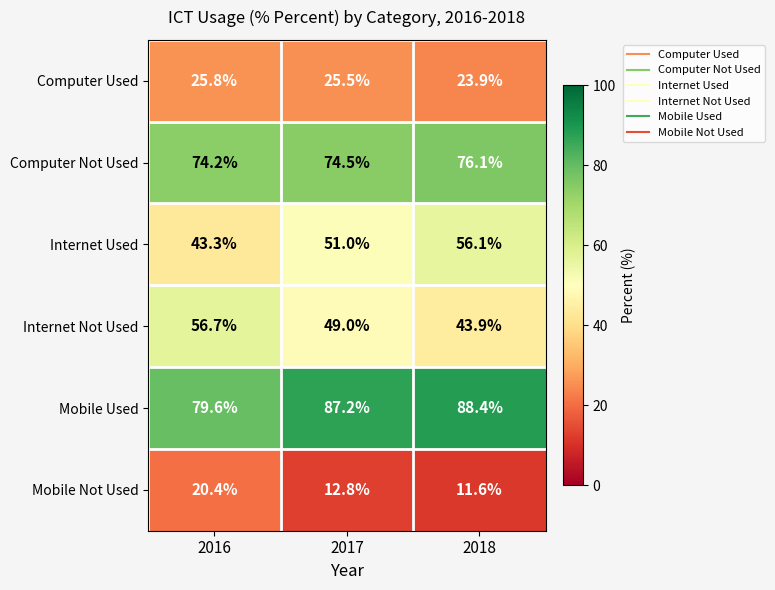

Rank the series at 2018 from lowest to highest value.

Mobile Not Used, Computer Used, Internet Not Used, Internet Used, Computer Not Used, Mobile Used